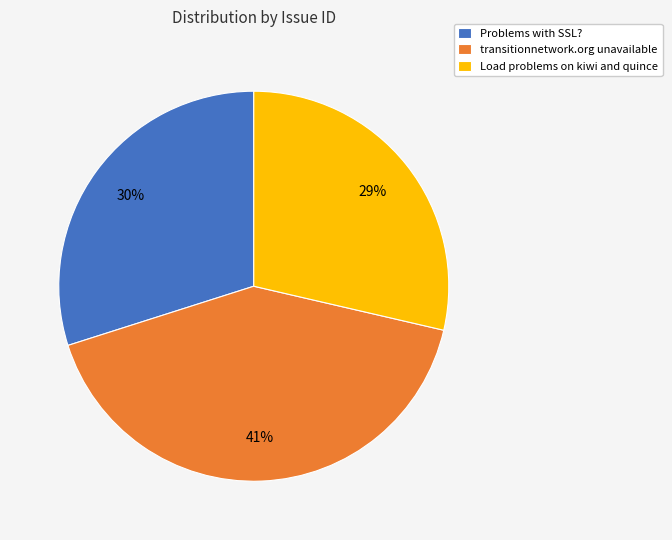

True or false: Problems with SSL? accounts for 22% of the total.

False